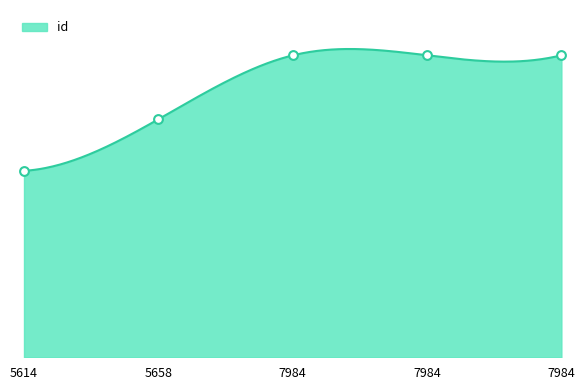

Between 7984 and 7984, which is larger?

7984